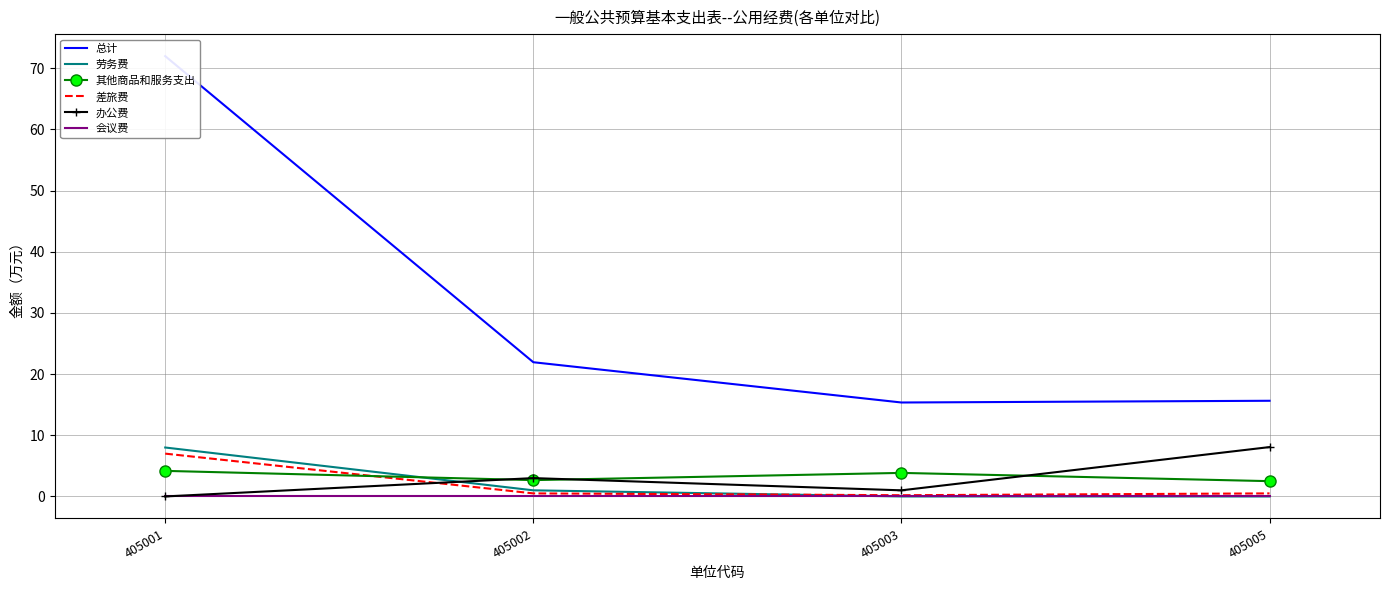

Is the value of 会议费 at 405003 greater than the value of 总计 at 405001?

No